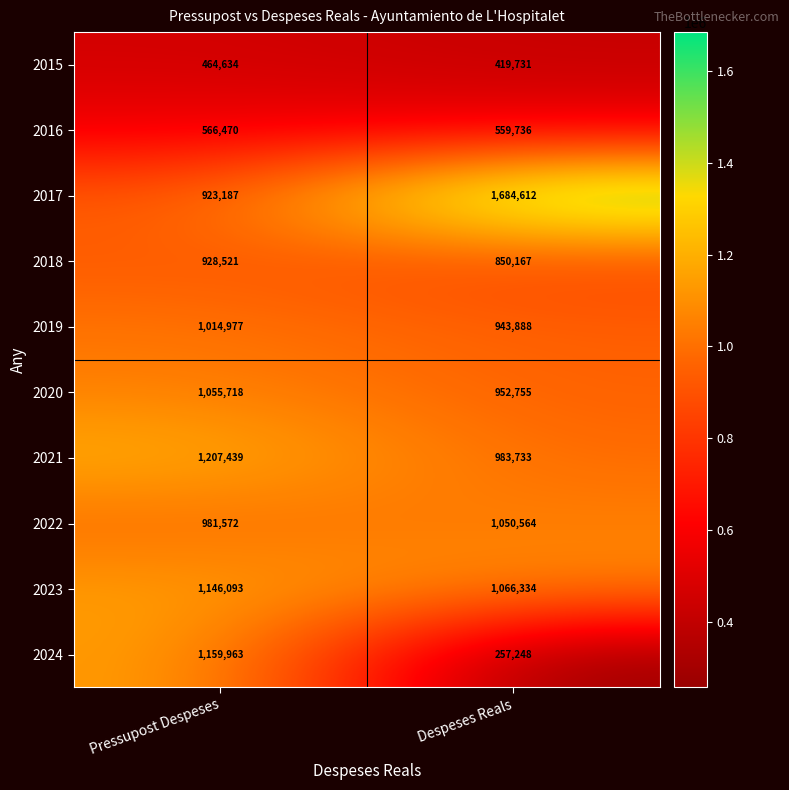

List the labels in order of 2017 value, largest first.

Despeses Reals, Pressupost Despeses